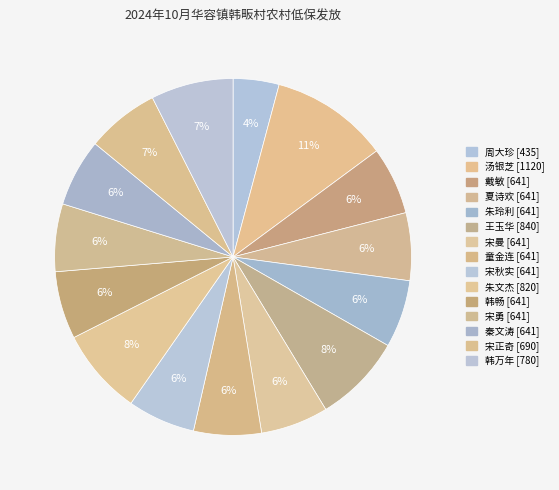

Is it true that 宋曼 is 6% of the pie?

True